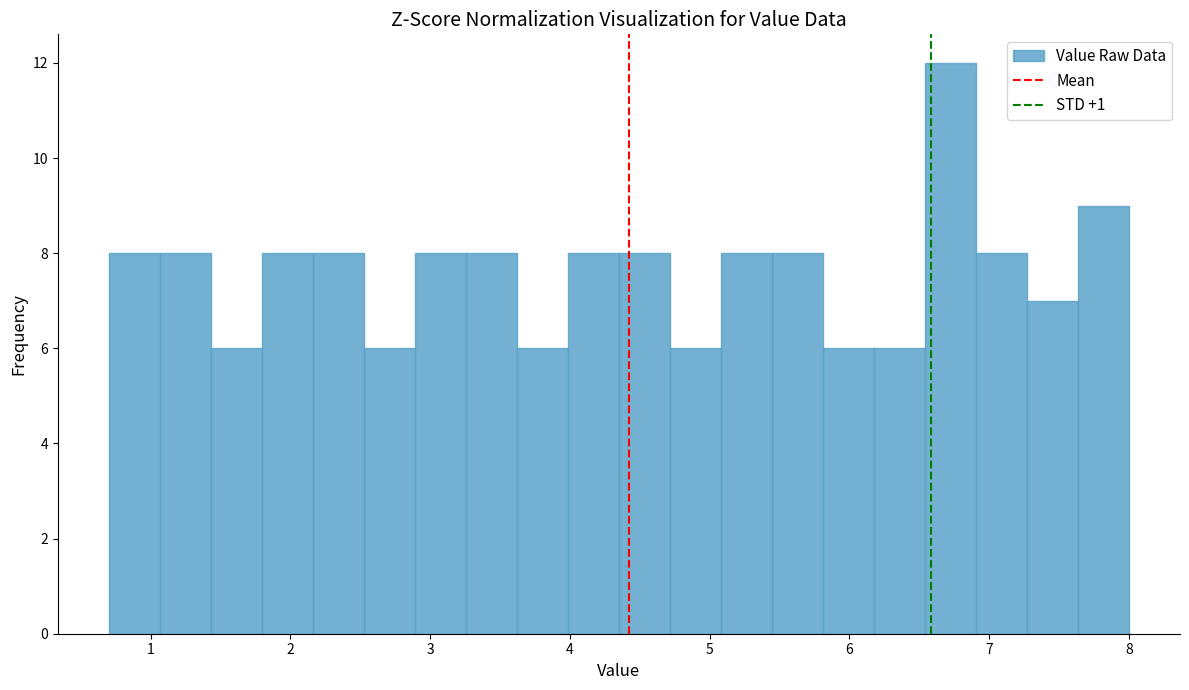

Around what value on the x-axis is the tallest bar? Give the approximate position of its centre, as read against the axis.

6.7